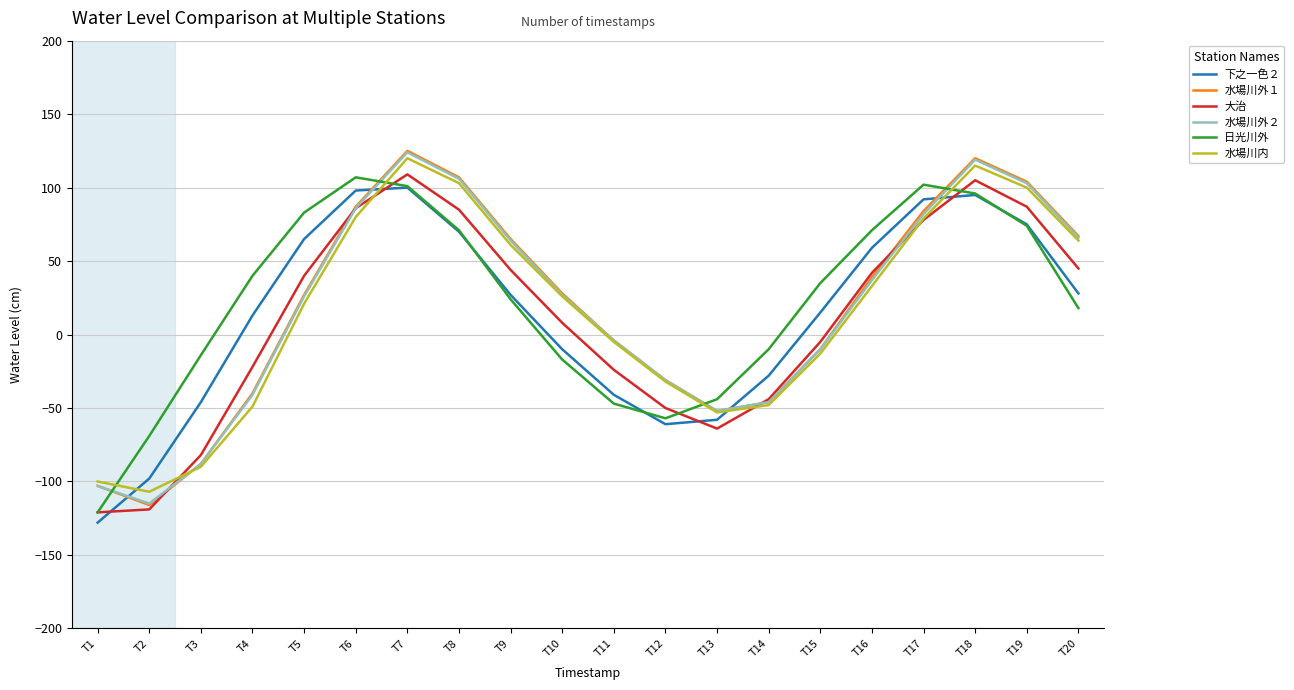

How many distinct data groups are displayed?

6